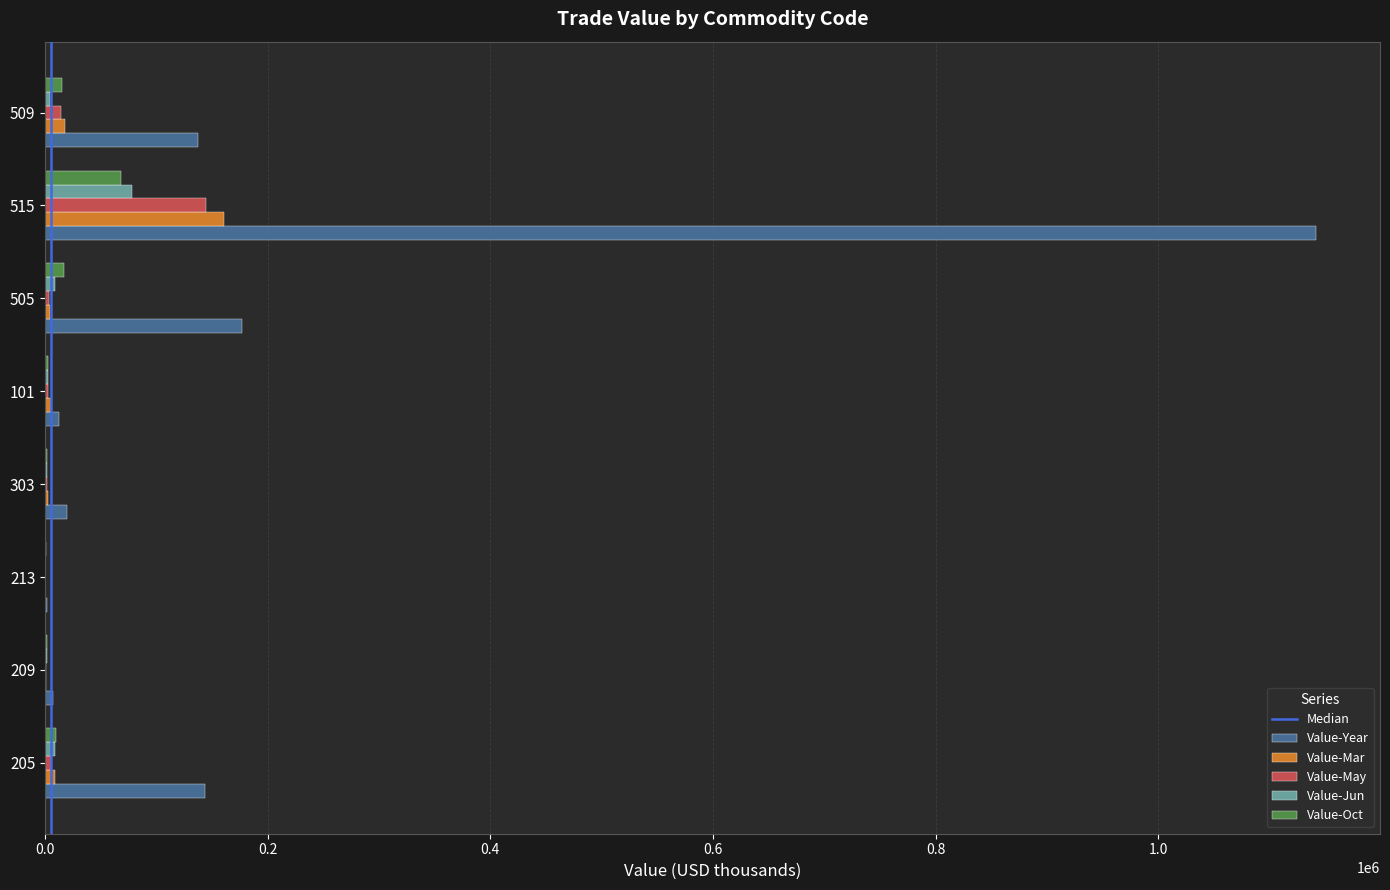

What is the difference between the Value-May values at 205 and 303?

4184